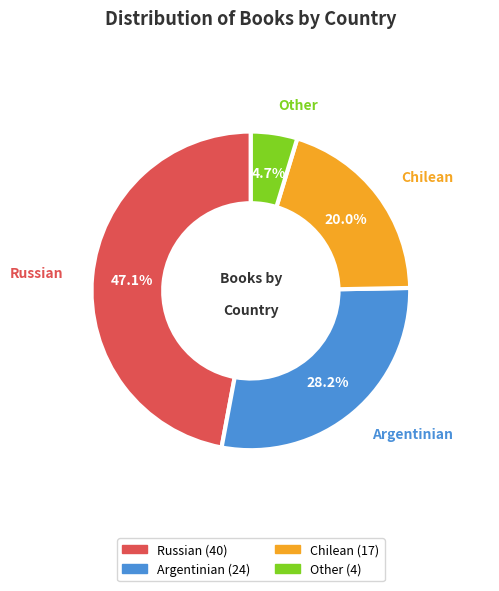

To the nearest percent, what is the difference between the Other and Argentinian slice percentages?

24%